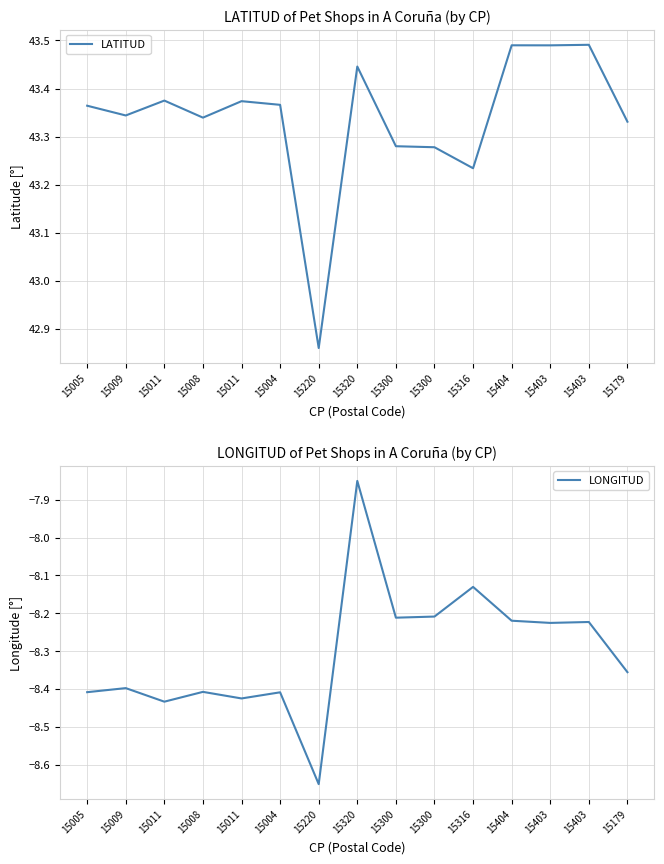

Between 15300 and 15403, which is larger?

15403